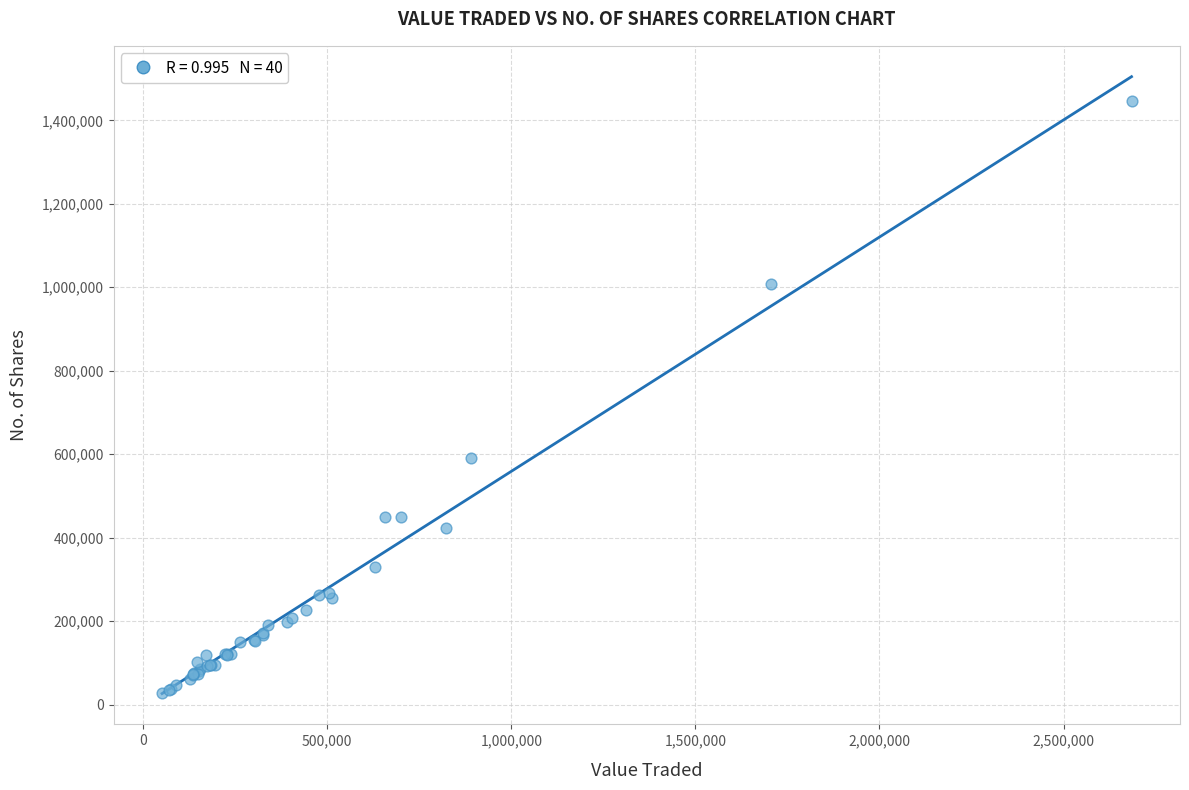

What Y value in the scatter plot is closest to 736262?

590112